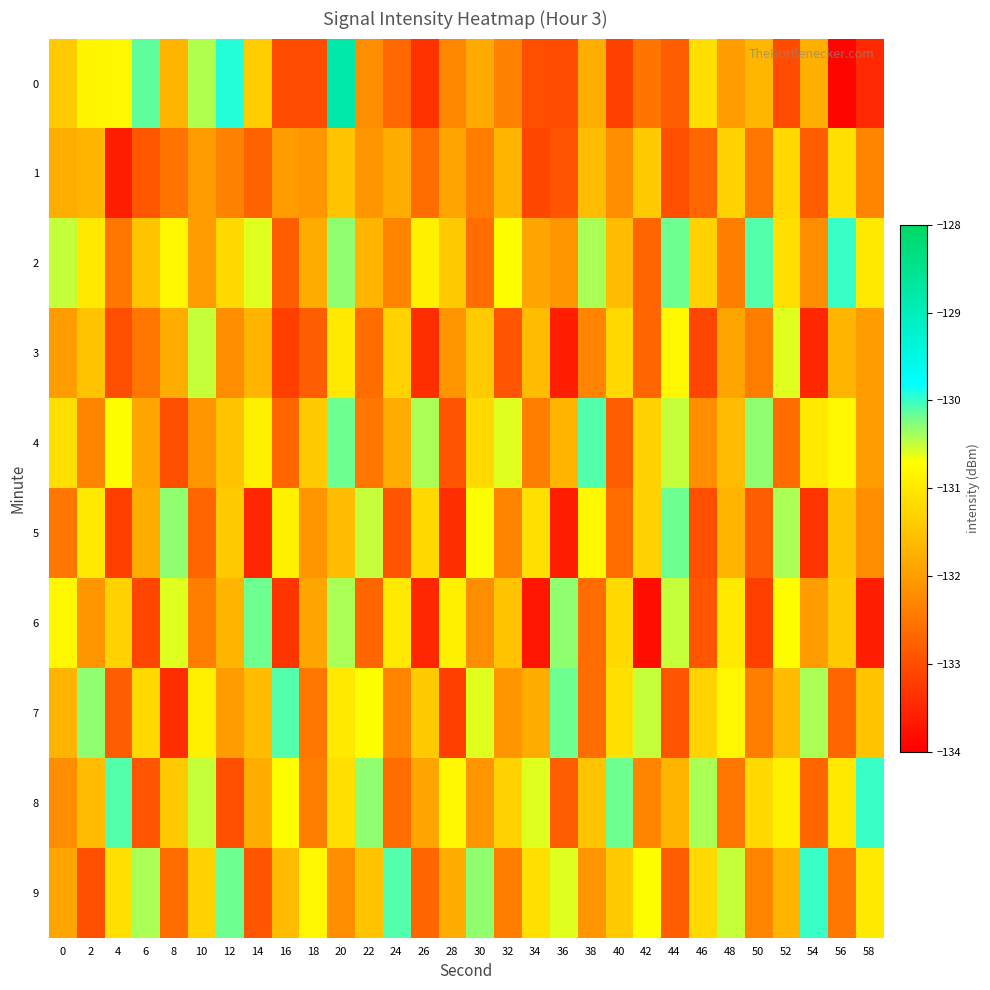

List the series in order of their peak value, lowest first.

1, 3, 5, 6, 4, 7, 2, 8, 9, 0